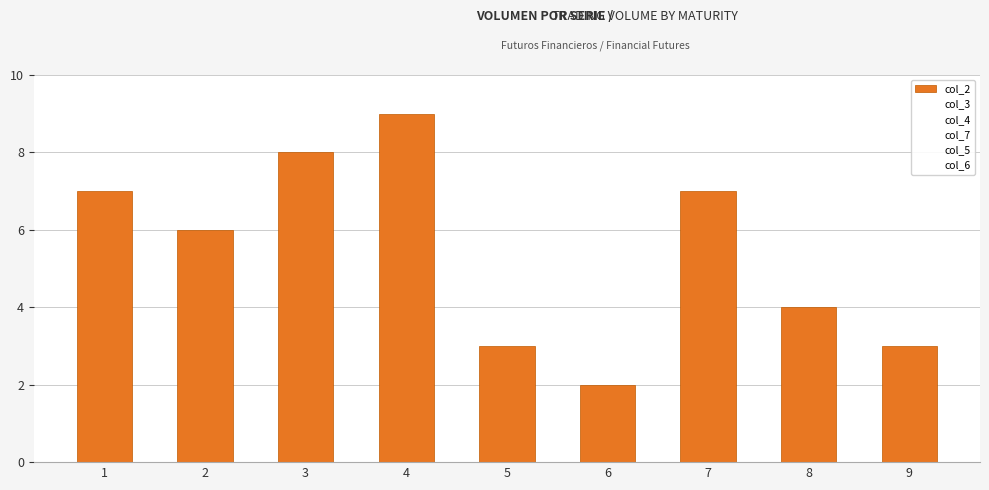

Count the number of data series in this chart.

1